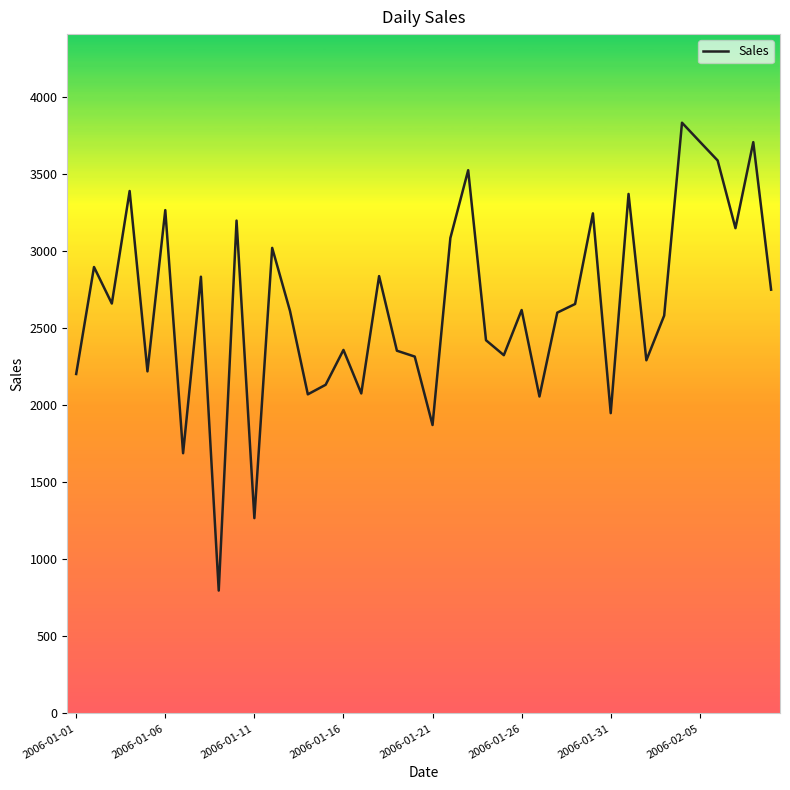

What is the greatest value displayed?

3832